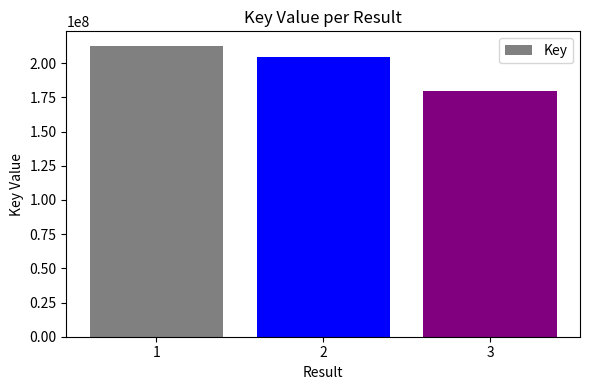

Between 3 and 2, which is larger?

2